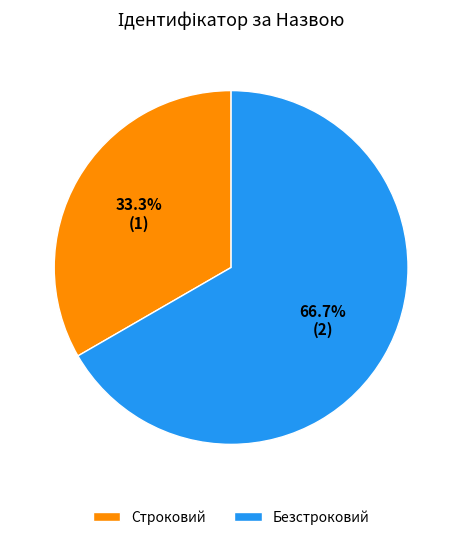

What percentage is the Строковий slice, to the nearest percent?

33%